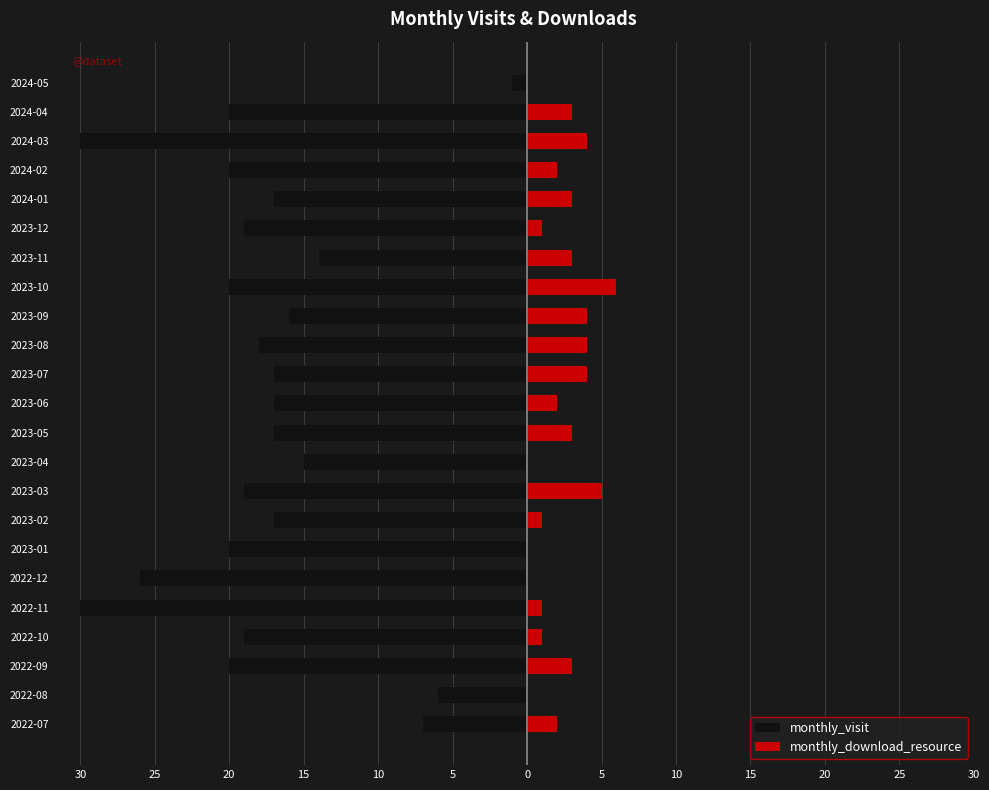

Which series has the widest spread of values?

monthly_visit